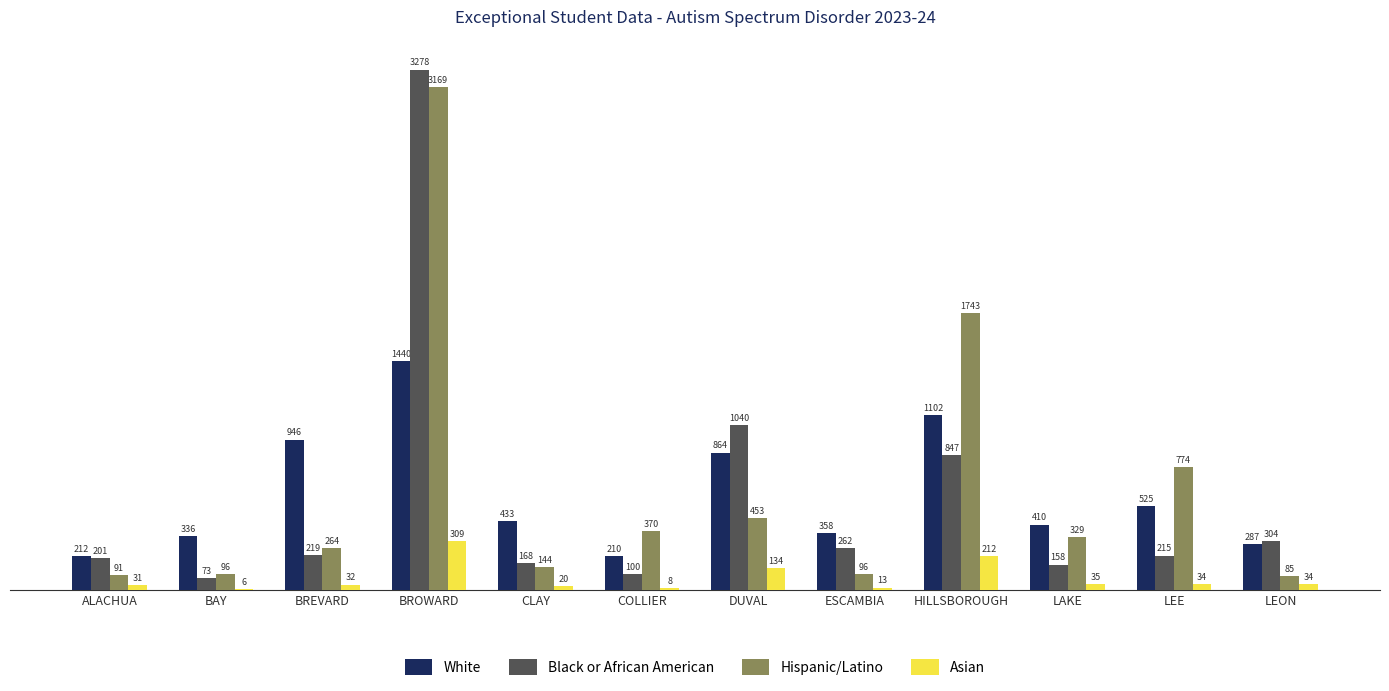

Reading left to right, extract all data points from this chart.

White: 212	336	946	1440	433	210	864	358	1102	410	525	287
Black or African American: 201	73	219	3278	168	100	1040	262	847	158	215	304
Hispanic/Latino: 91	96	264	3169	144	370	453	96	1743	329	774	85
Asian: 31	6	32	309	20	8	134	13	212	35	34	34